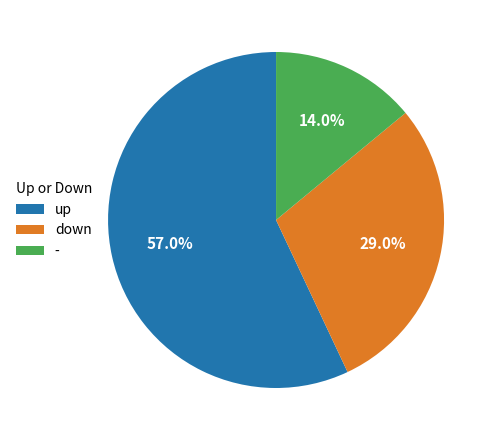

Count the number of slices in the pie.

3